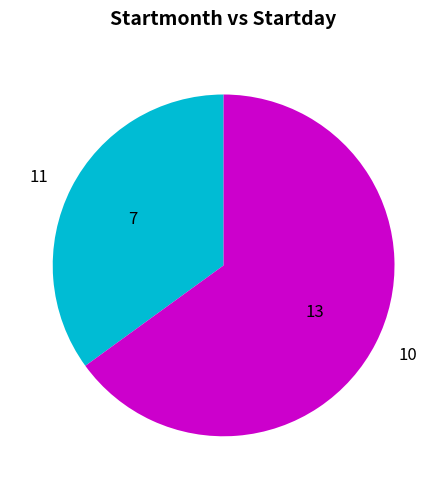

What is the majority slice?

10